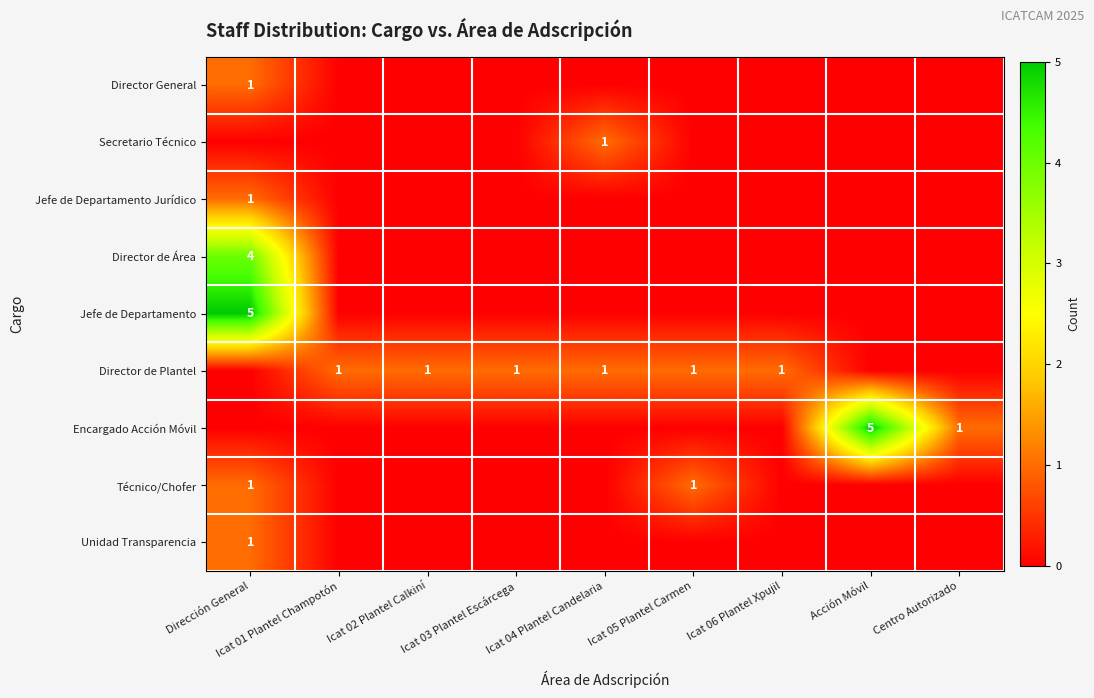

How many values in the Secretario Técnico series exceed 0?

1